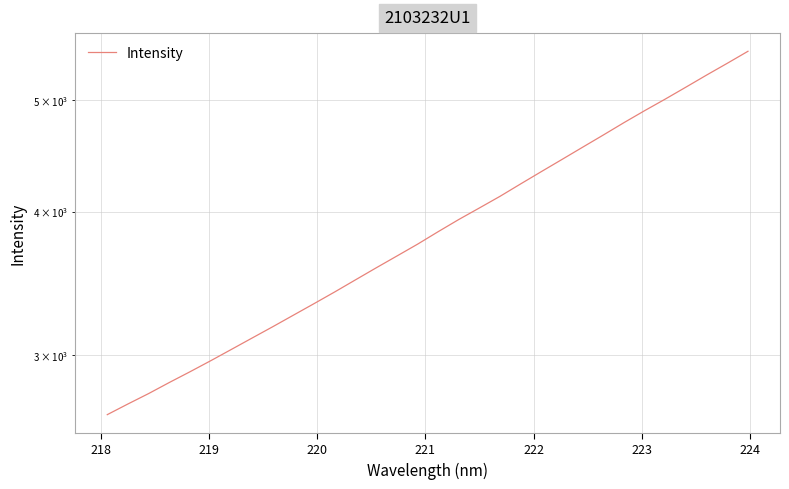

True or false: the data has more than 1 interior local peaks.

False